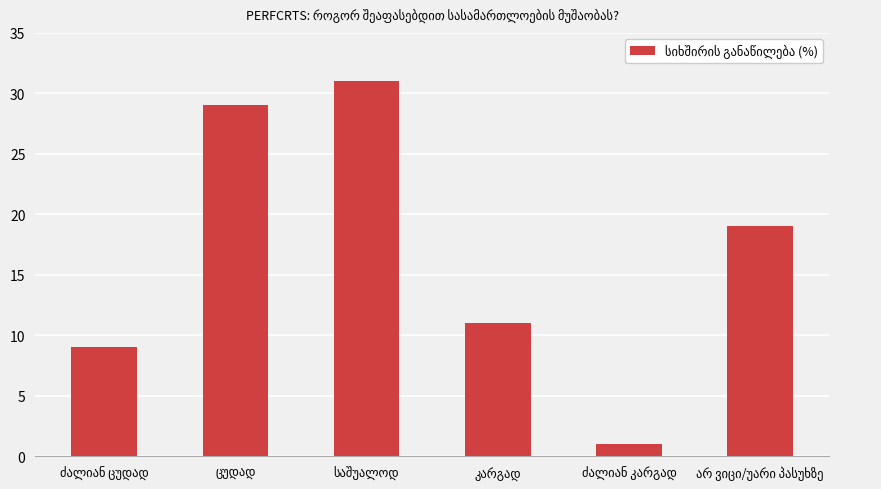

How many bars are there in total?

6